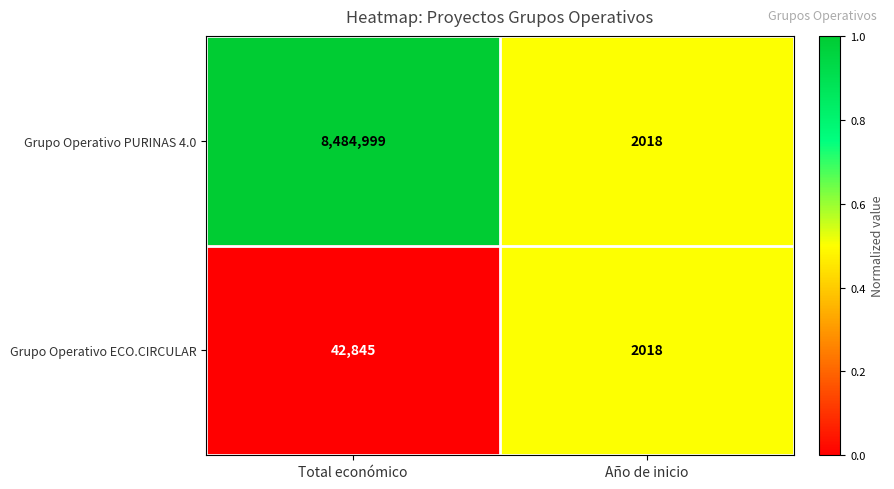

What is the average value of the Grupo Operativo ECO.CIRCULAR series?

22432